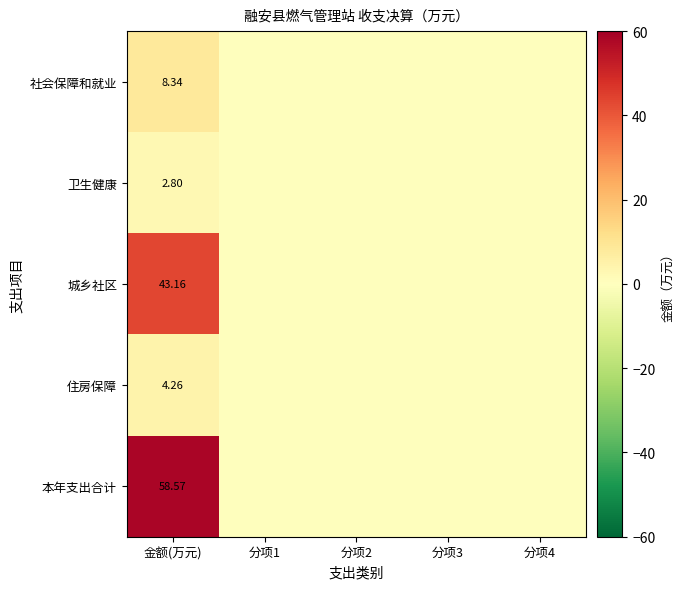

At which category does the chart reach its peak across all series?

金额(万元)